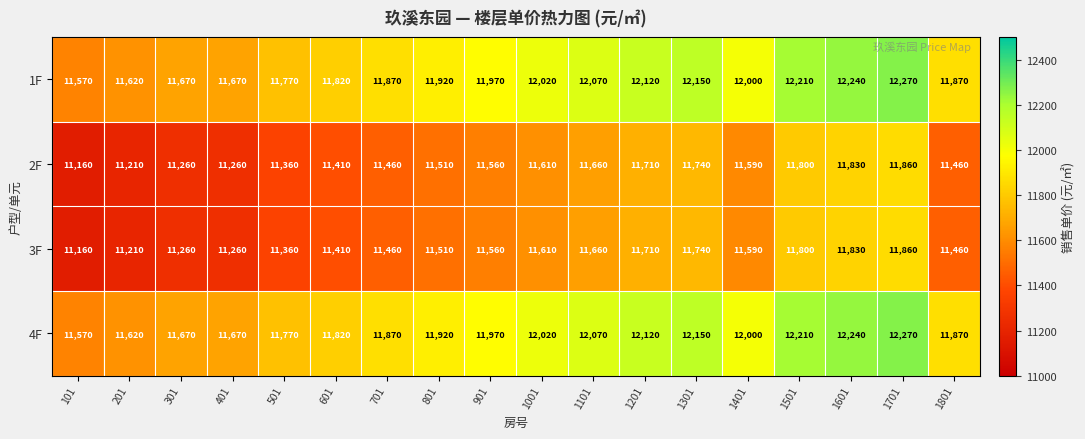

At which category is the sum across all series the highest?

1701